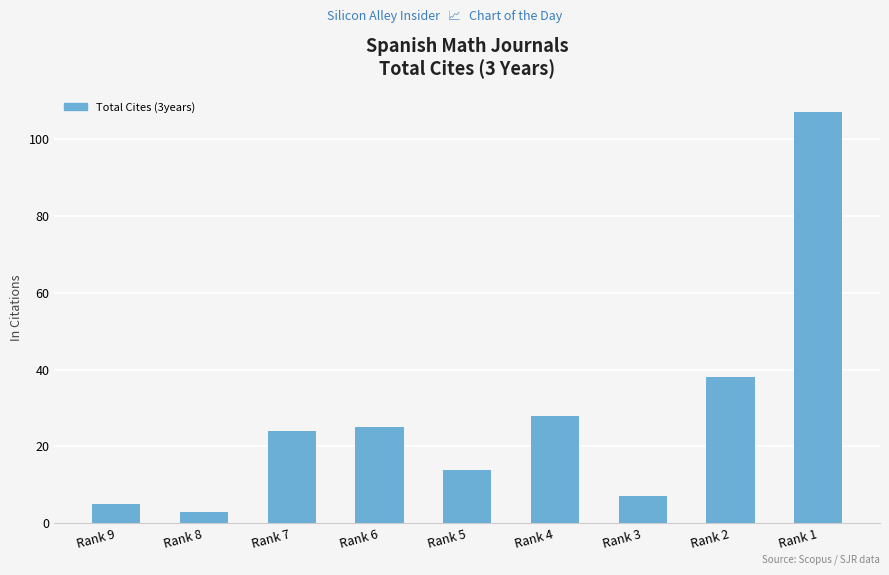

What is the maximum value shown in the chart?

107